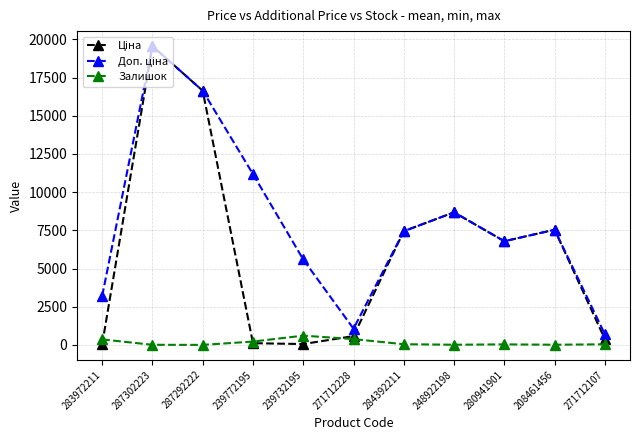

At which category does the chart reach its peak across all series?

287302223